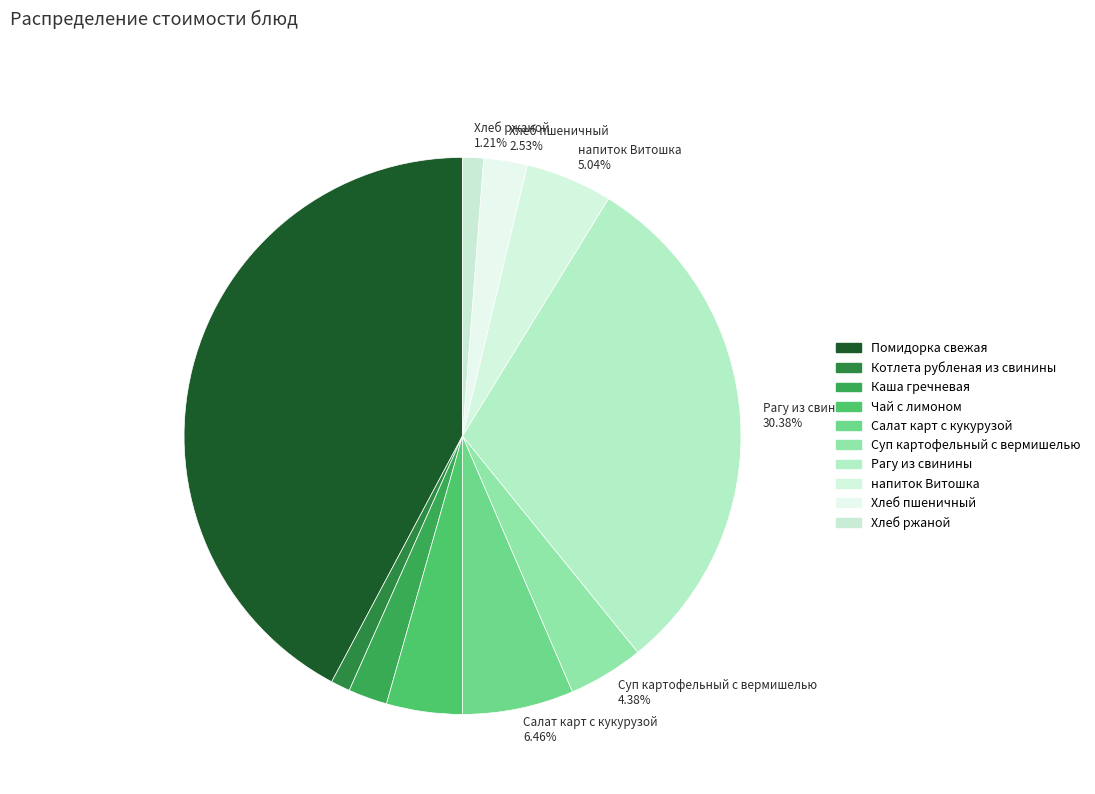

True or false: Котлета рубленая из свинины accounts for 11% of the total.

False